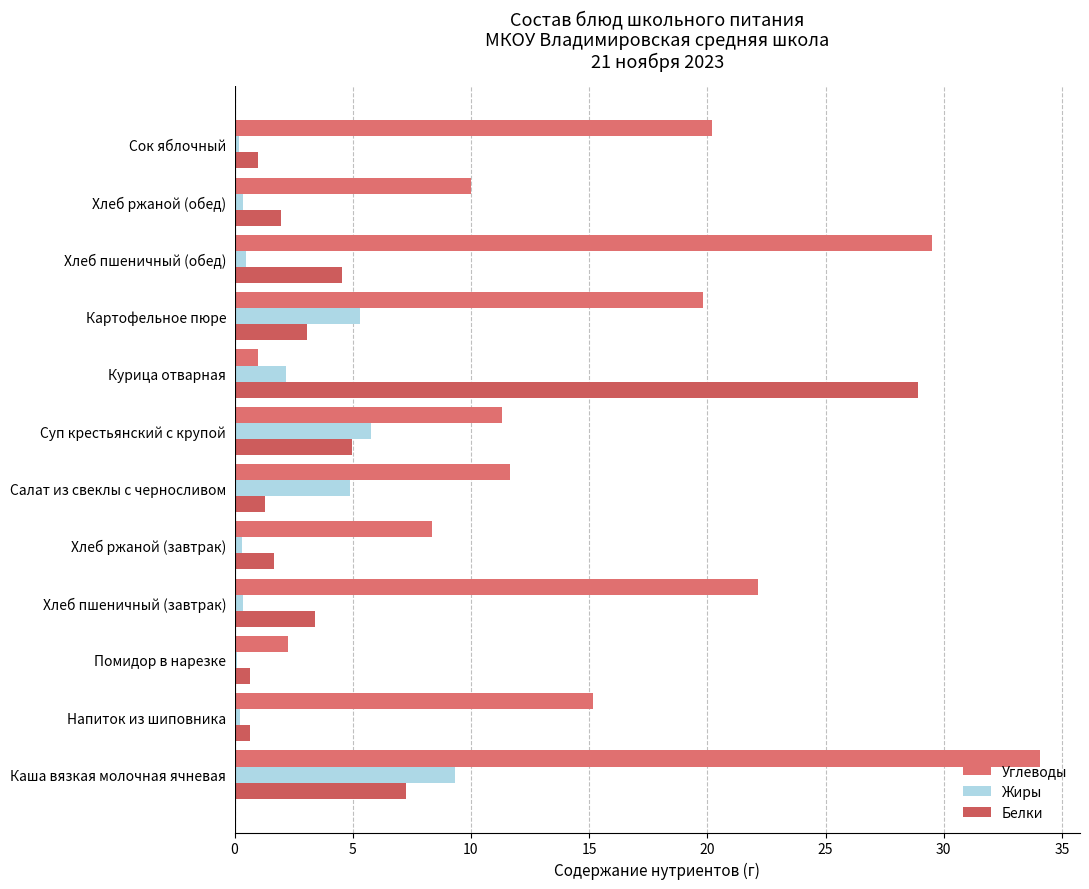

What are all the series names shown in the legend?

Углеводы, Жиры, Белки